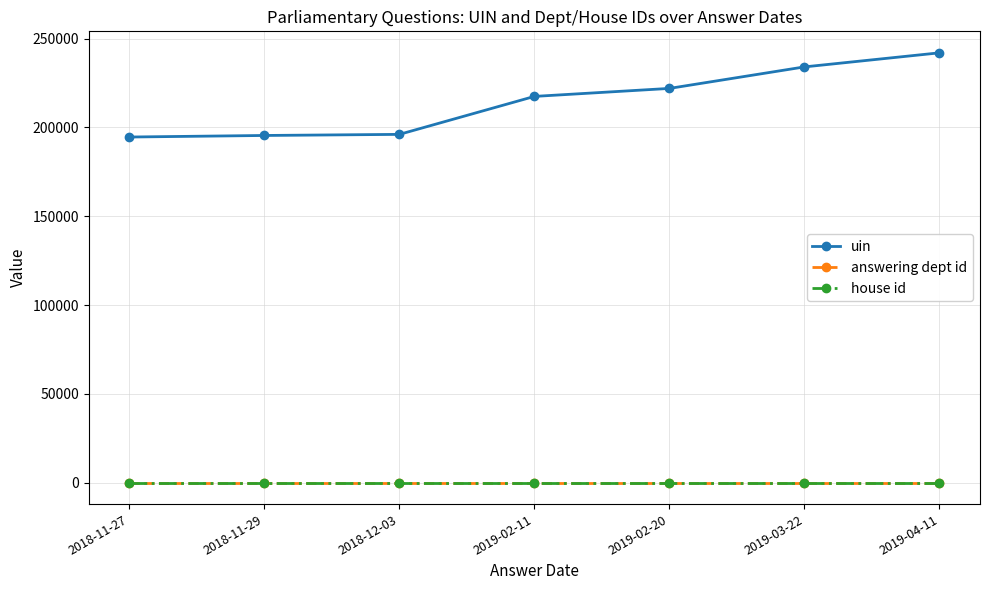

What is the label of the 7th point from the left?

2019-04-11